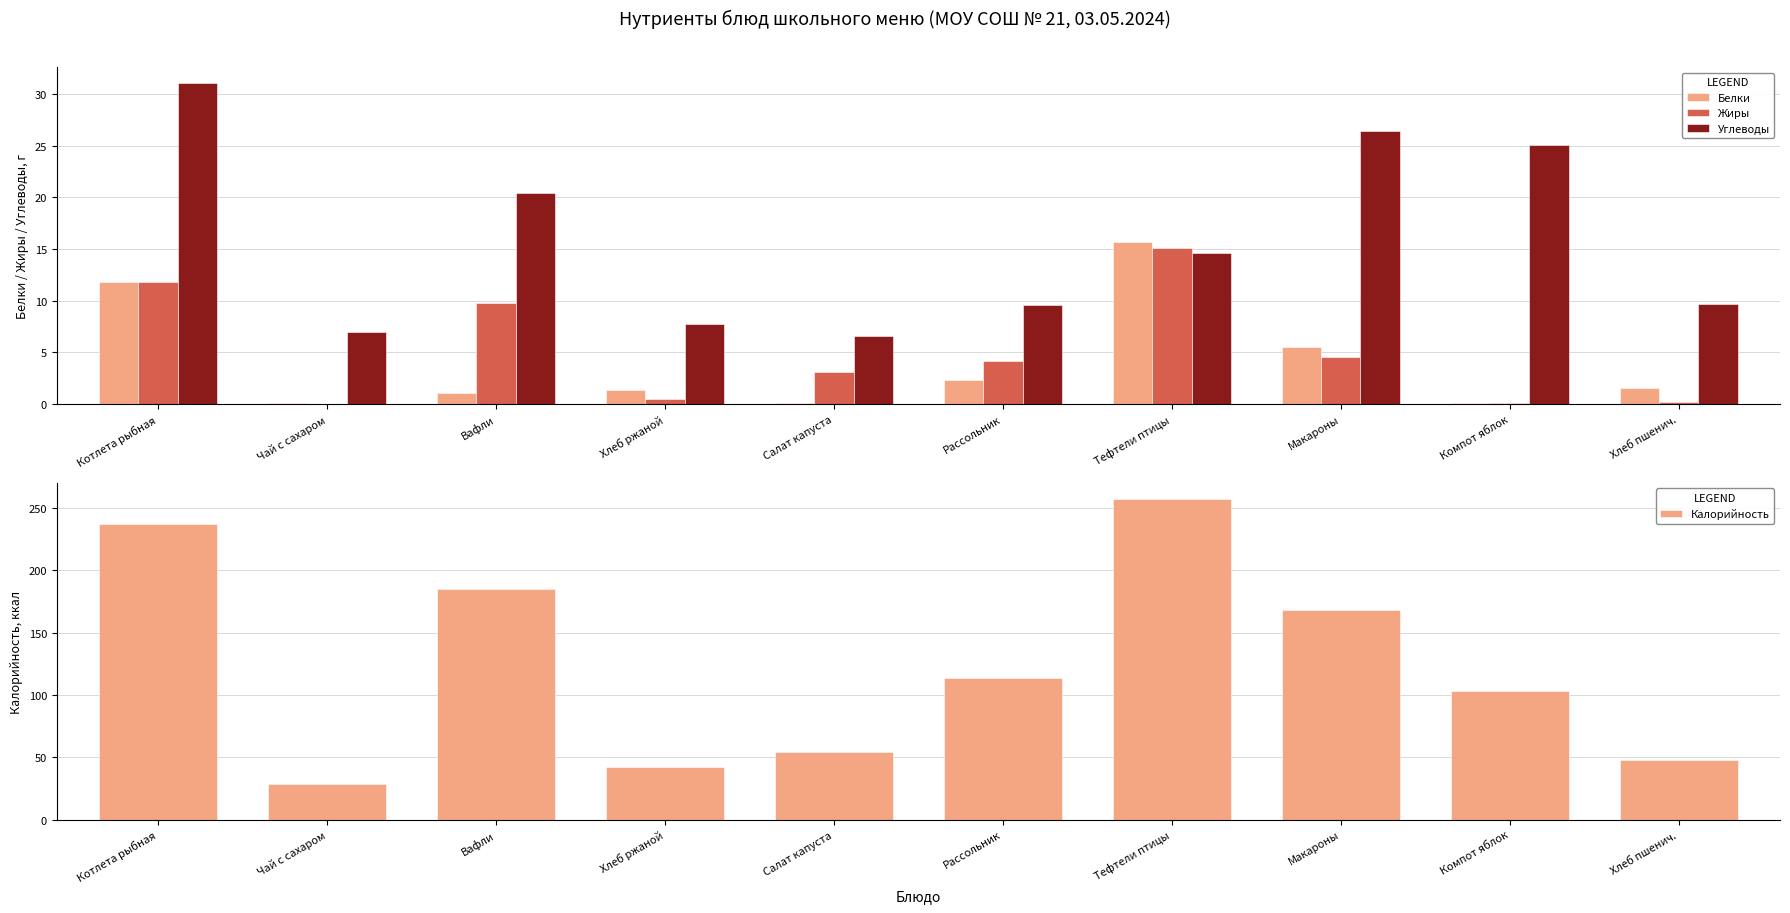

Reading right to left, what are all the values shown in this chart?

Белки: Хлеб пшенич.=1.6	Компот яблок=0.1	Макароны=5.5	Тефтели птицы=15.7	Рассольник=2.3	Салат капуста=0.1	Хлеб ржаной=1.4	Вафли=1.1	Чай с сахаром=0.1	Котлета рыбная=11.8
Жиры: Хлеб пшенич.=0.2	Компот яблок=0.1	Макароны=4.5	Тефтели птицы=15.1	Рассольник=4.2	Салат капуста=3.1	Хлеб ржаной=0.5	Вафли=9.8	Чай с сахаром=0.0	Котлета рыбная=11.8
Углеводы: Хлеб пшенич.=9.7	Компот яблок=25.1	Макароны=26.4	Тефтели птицы=14.7	Рассольник=9.6	Салат капуста=6.6	Хлеб ржаной=7.8	Вафли=20.4	Чай с сахаром=7.0	Котлета рыбная=31.0
Калорийность: Хлеб пшенич.=47.8	Компот яблок=103.1	Макароны=168.4	Тефтели птицы=257.4	Рассольник=113.8	Салат капуста=54.1	Хлеб ржаной=42.0	Вафли=185.5	Чай с сахаром=28.6	Котлета рыбная=237.7